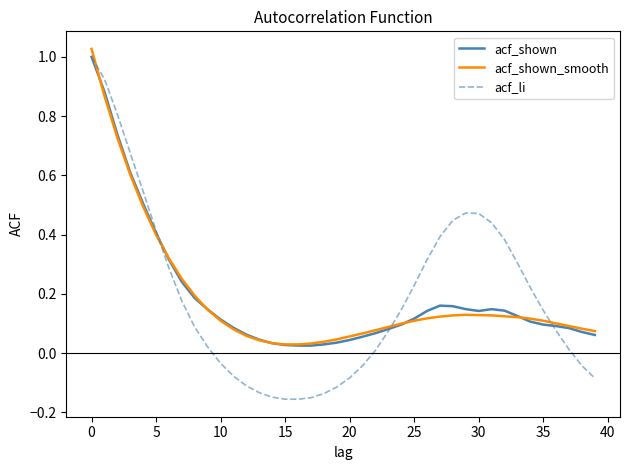

Which series has the widest spread of values?

acf_li